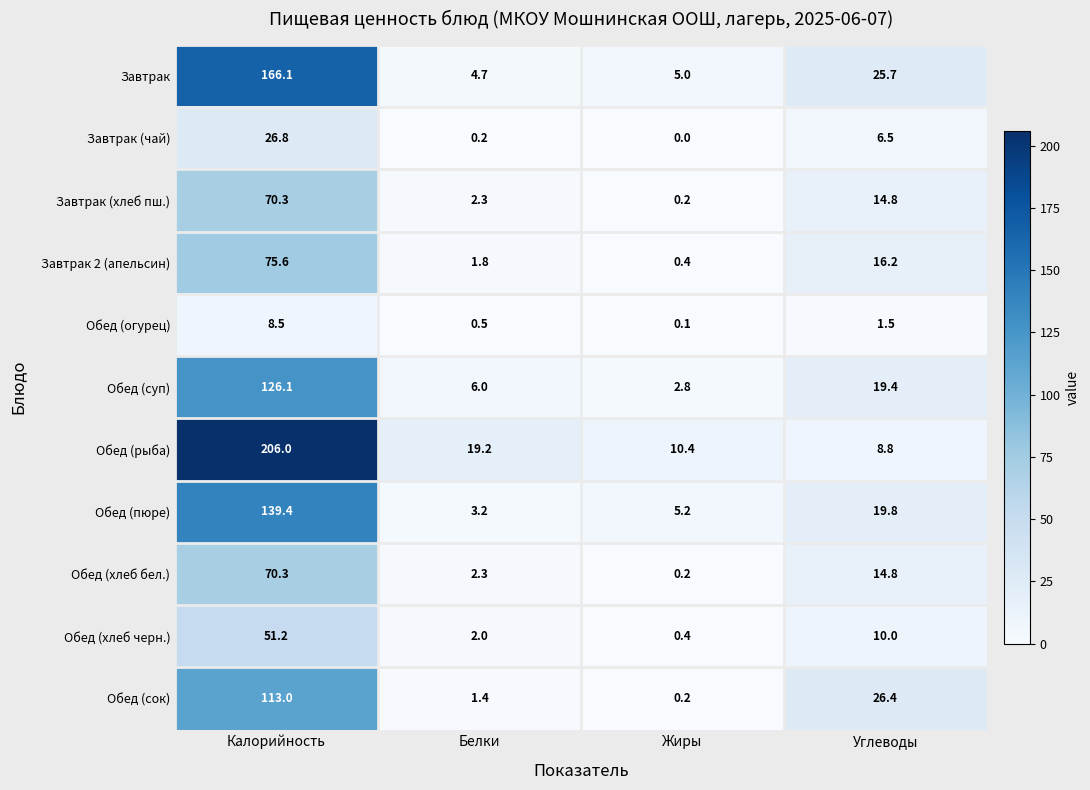

Which series changed the most between Белки and Углеводы?

Обед (сок)